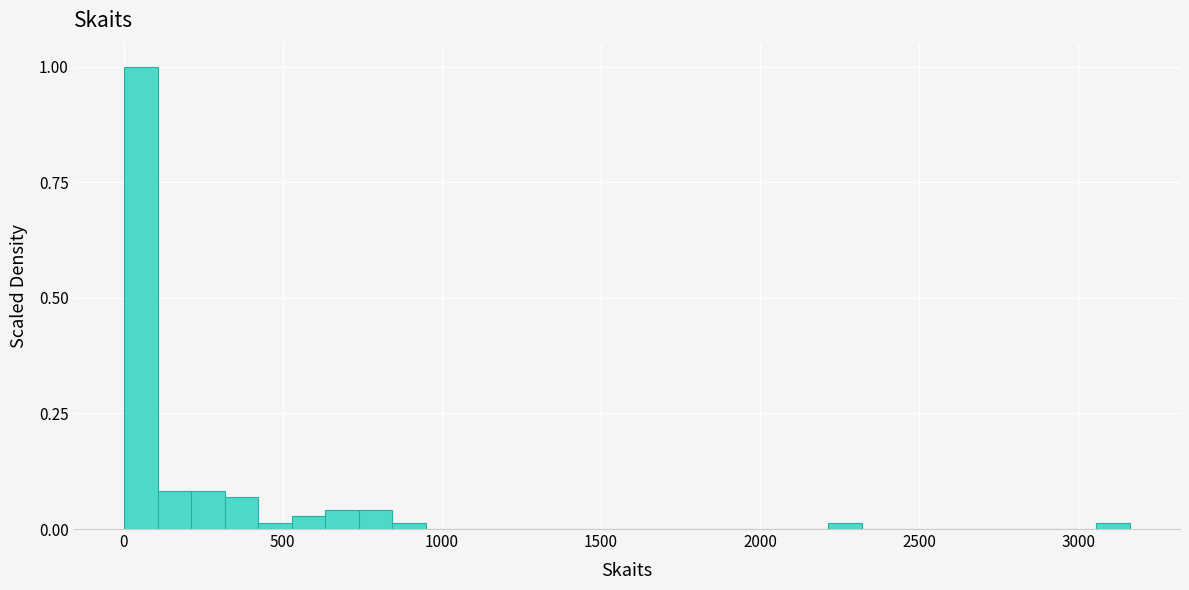

Around what value on the x-axis is the tallest bar? Give the approximate position of its centre, as read against the axis.

50